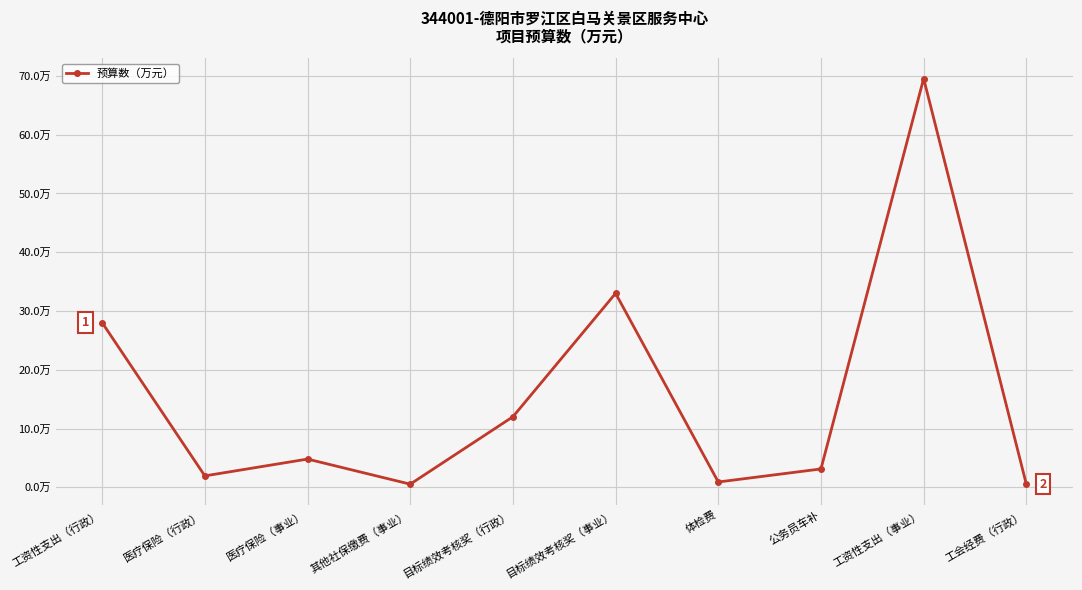

Rank the categories by value from lowest to highest.

工会经费（行政）, 其他社保缴费（事业）, 体检费, 医疗保险（行政）, 公务员车补, 医疗保险（事业）, 目标绩效考核奖（行政）, 工资性支出（行政）, 目标绩效考核奖（事业）, 工资性支出（事业）